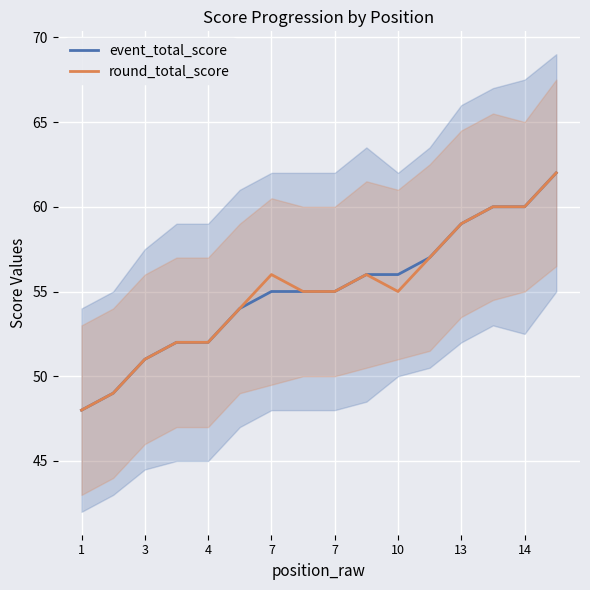

Which series has the largest total across all categories?

event_total_score